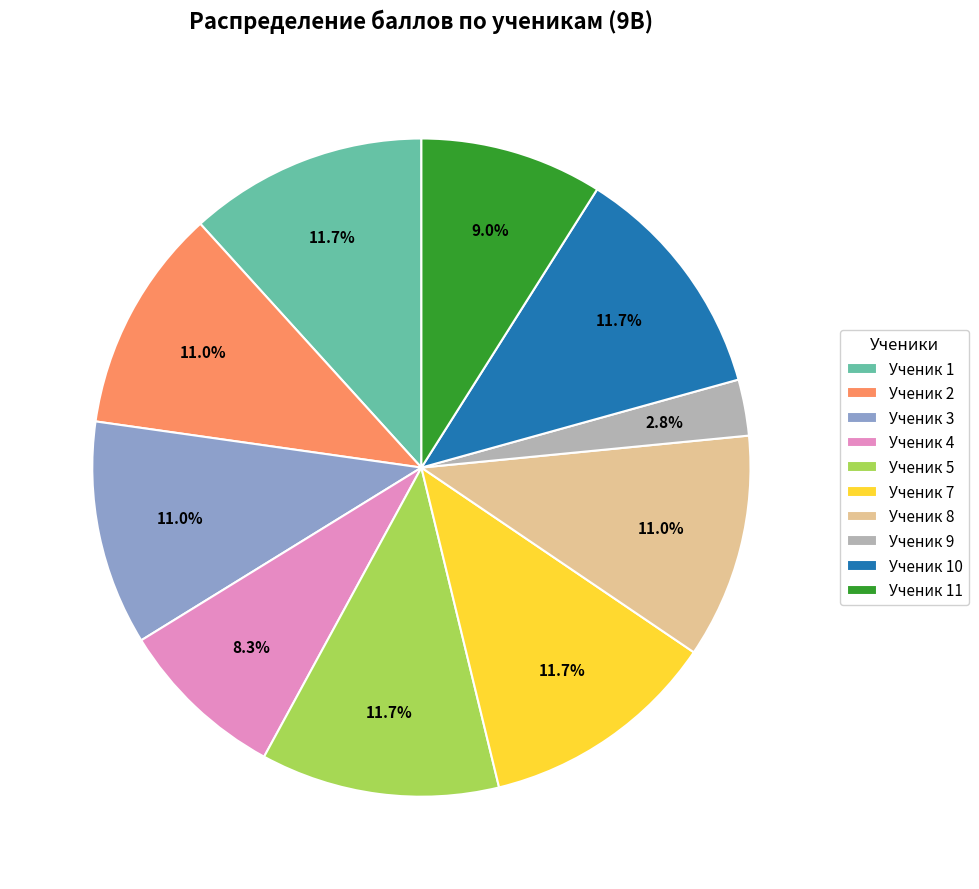

Does Ученик 3 represent more than half of the total?

No